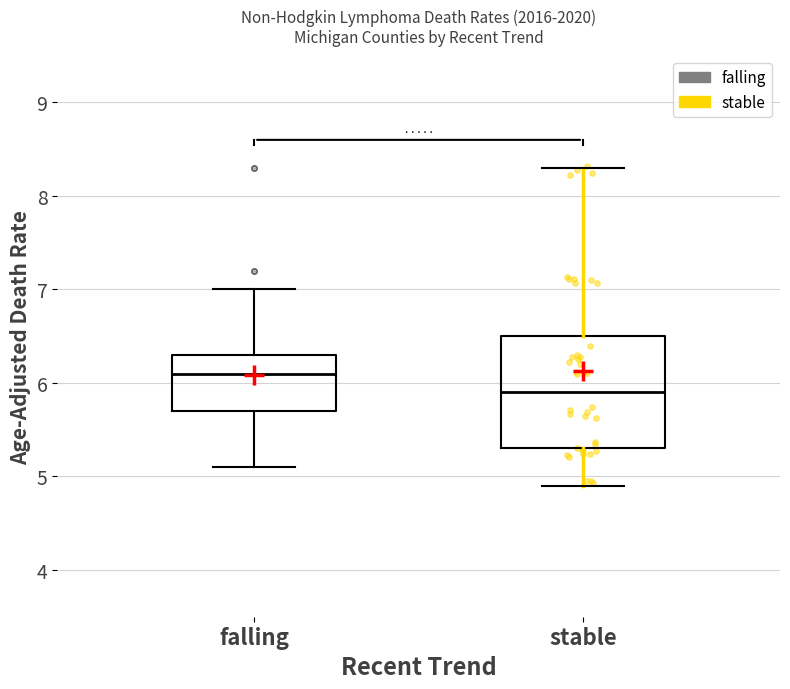

Where is the upper edge of the box for falling on the y-axis? The values are not printed on the chart, so give them approximately, as read against the axis.

6.3